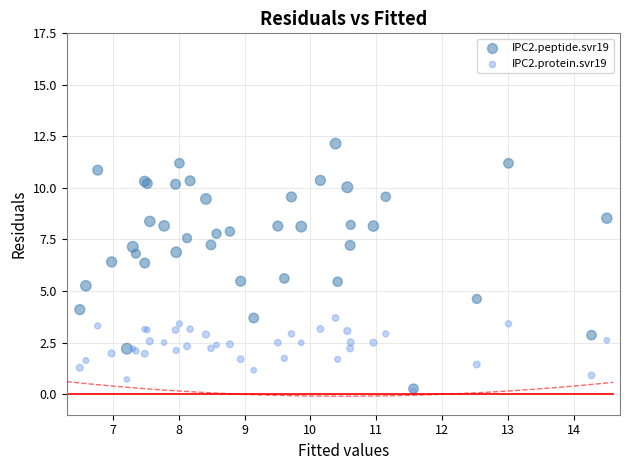

What are all the series names shown in the legend?

IPC2.peptide.svr19, IPC2.protein.svr19